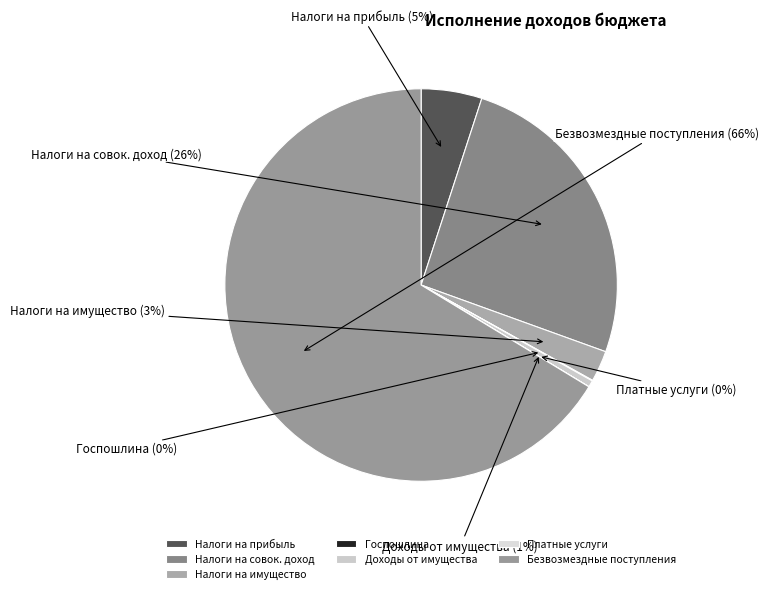

To the nearest percent, what is the average slice percentage?

14%